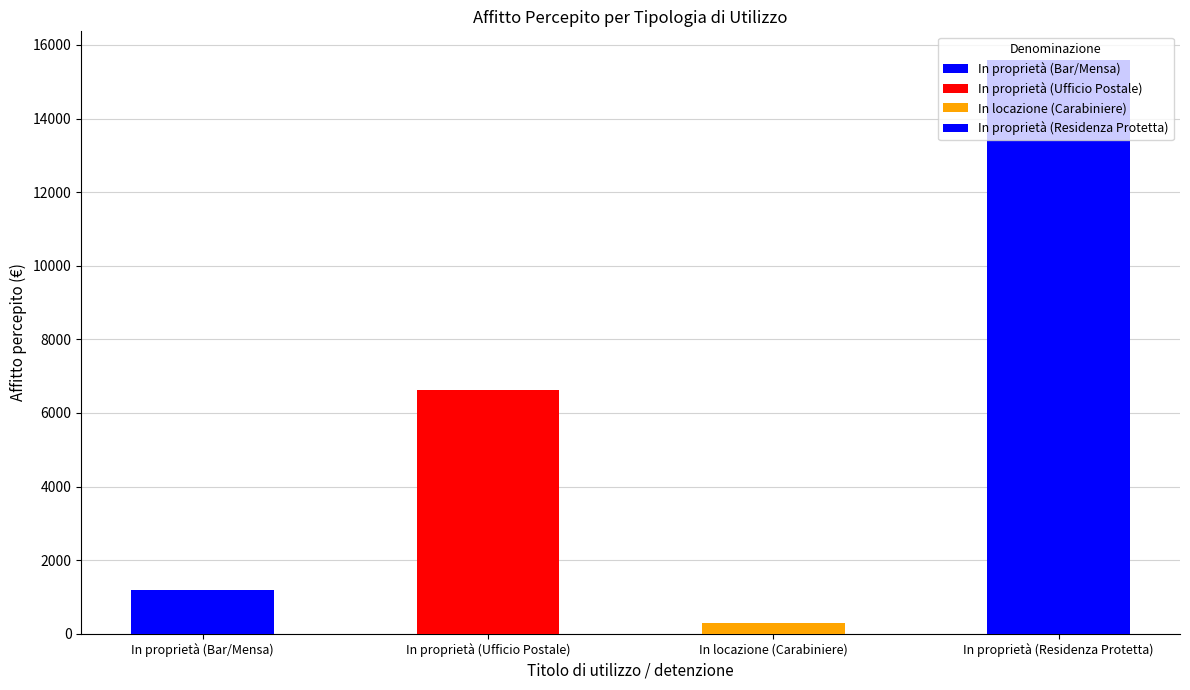

The value at In proprietà (Ufficio Postale) is 6632.1. True or false?

True